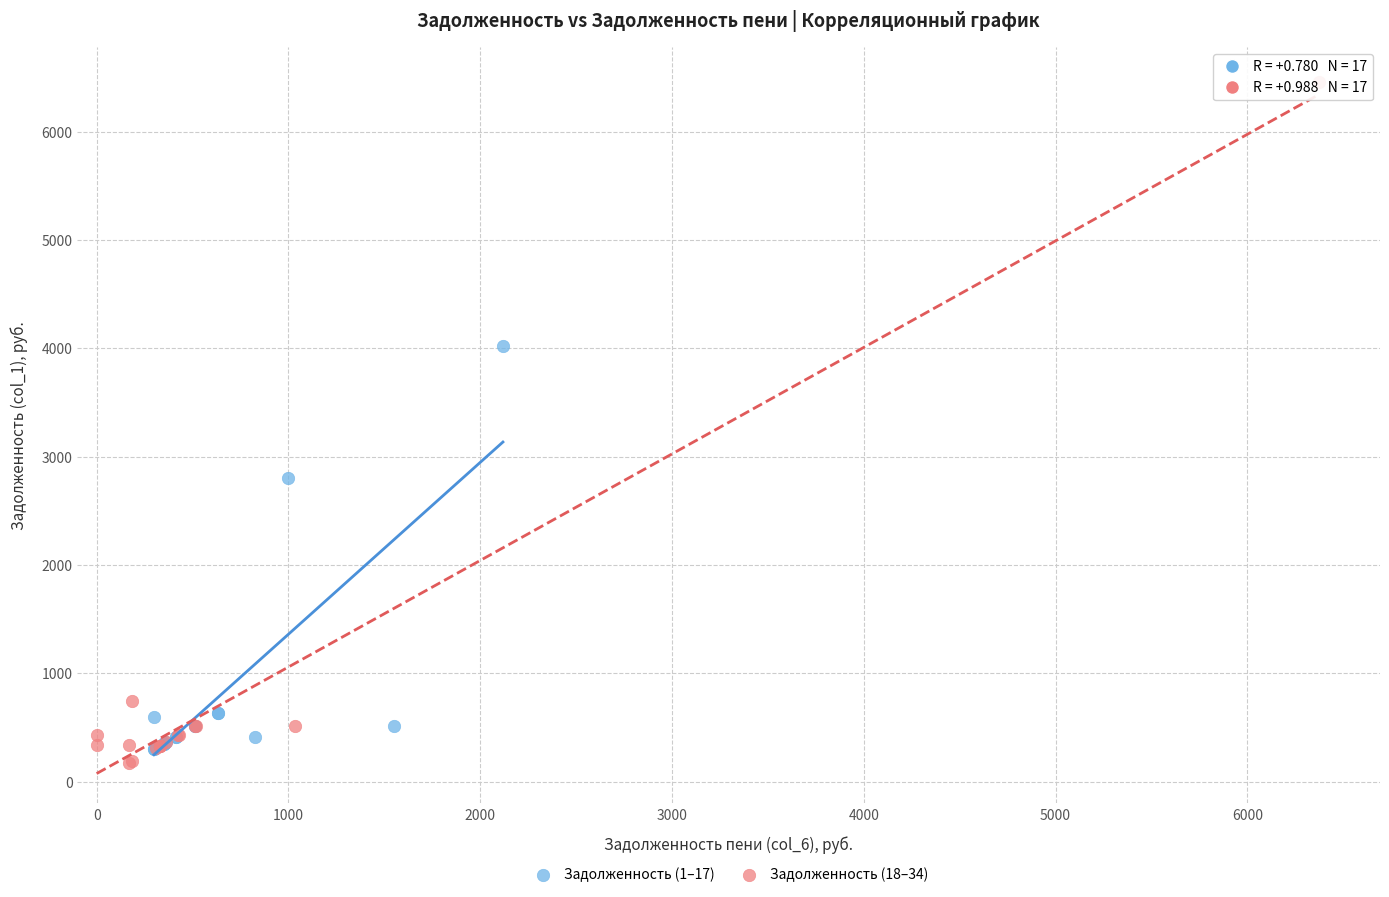

Which series has the widest spread of Y values?

Задолженность (18–34)